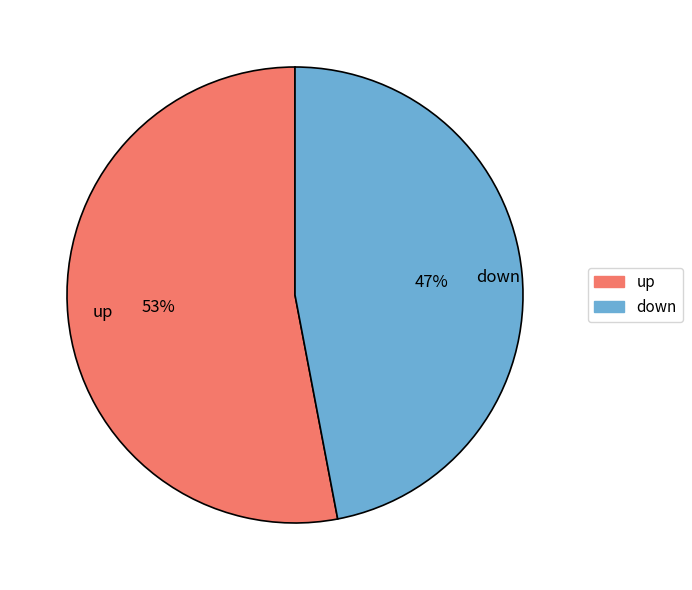

Is the sum of down and up greater than half?

Yes